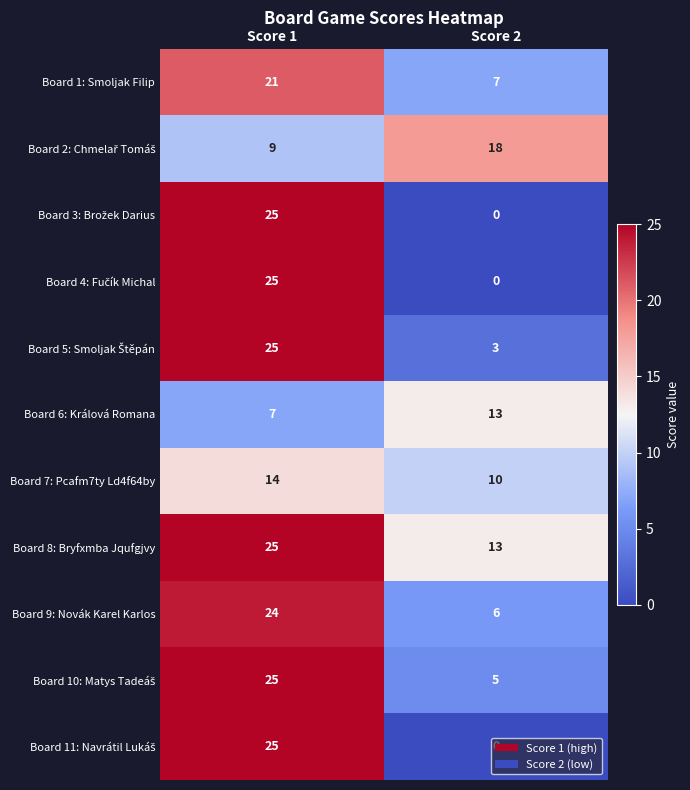

What is the sum of the Board 1: Smoljak Filip values at Score 1 and Score 2?

28